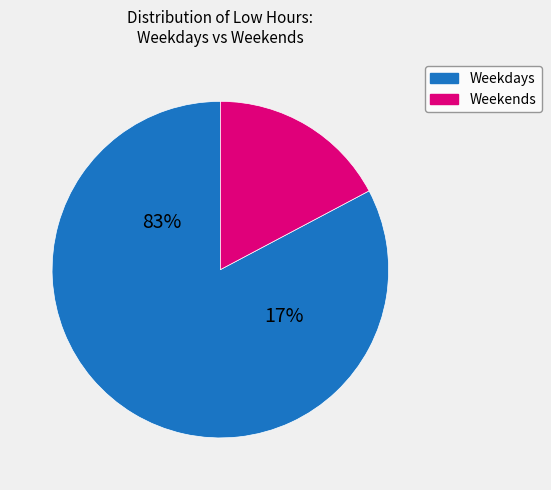

True or false: Day 14 accounts for 18% of the total.

False